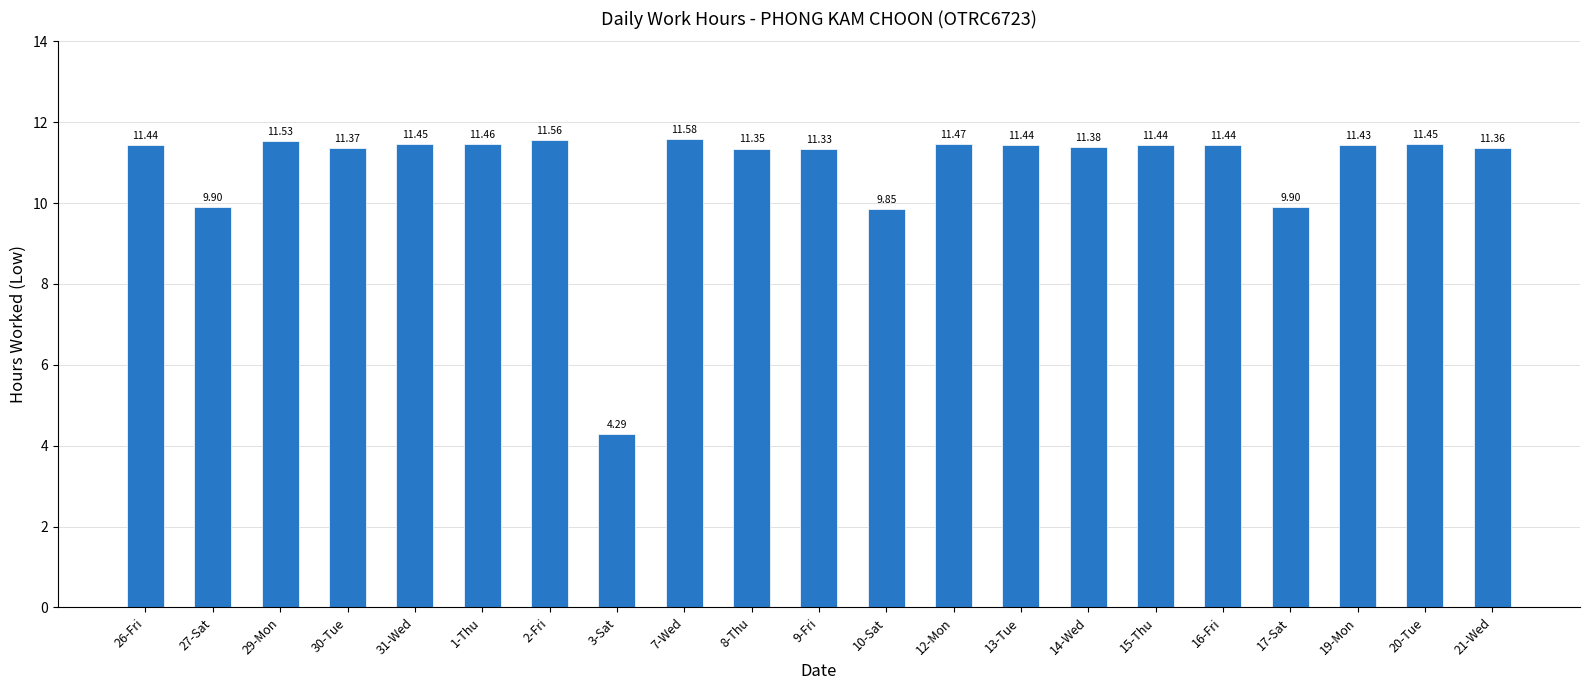

Where is the data nearest to the value 7?

3-Sat